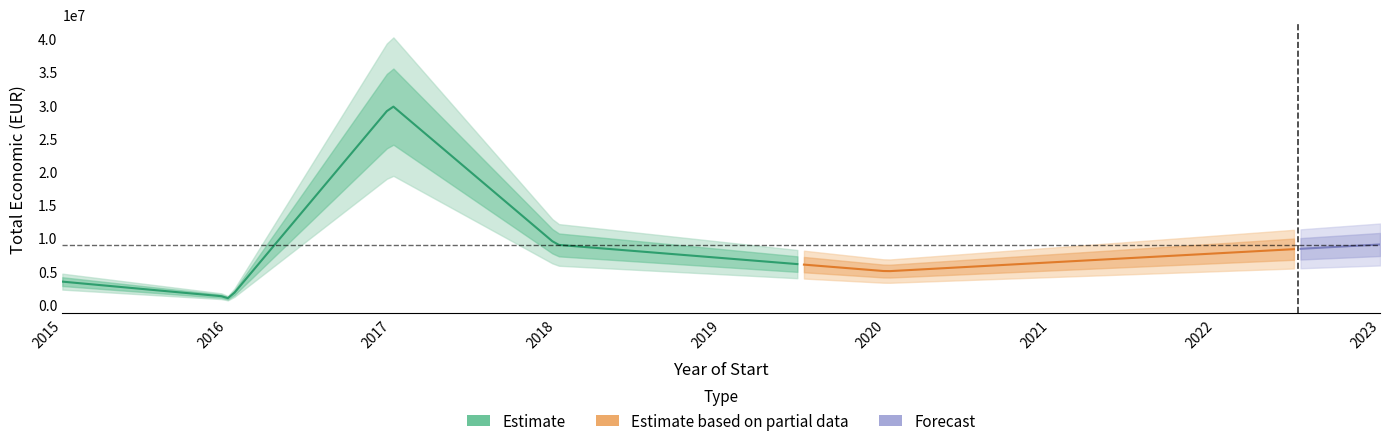

What is the greatest value displayed?

29999528